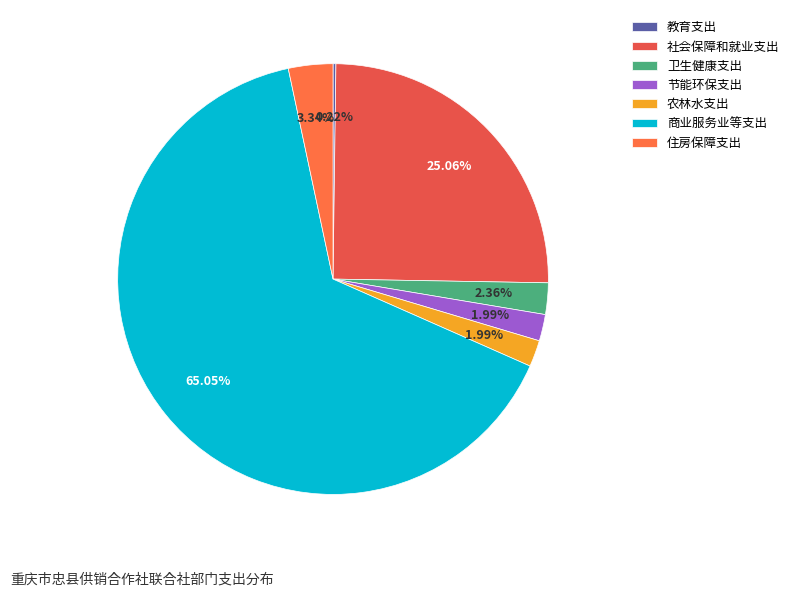

To the nearest percent, what portion does 卫生健康支出 represent?

2%